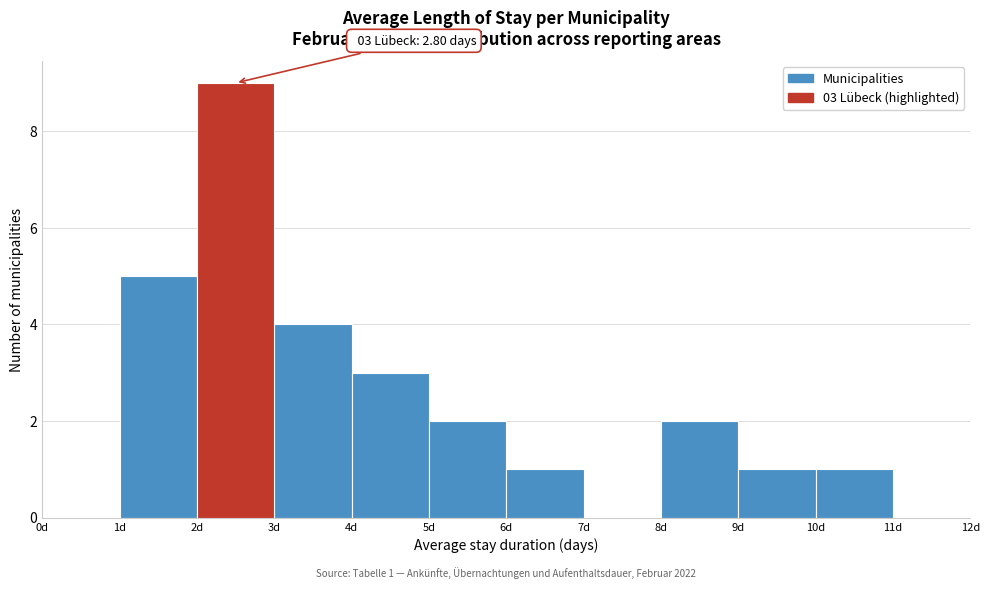

Which range on the x-axis has the tallest bar?

2 to 3